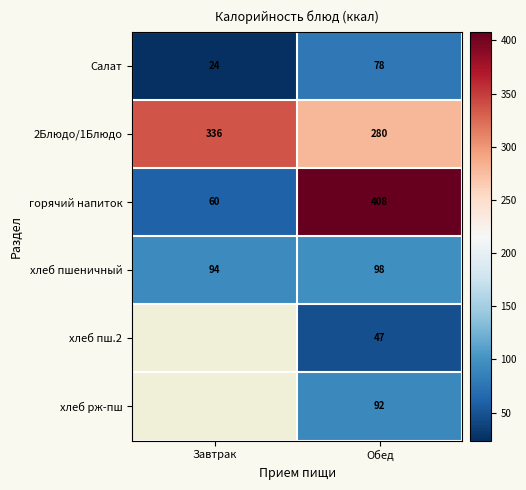

Which category has the lowest value in the горячий напиток series?

Завтрак